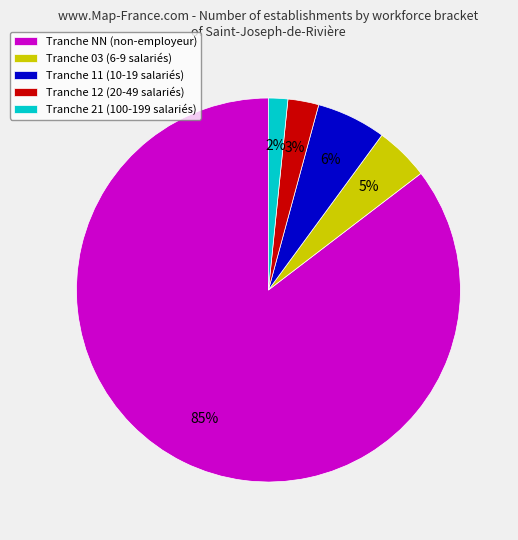

Approximately how many times larger is the value at Tranche 03 (6-9 salariés) compared to Tranche 11 (10-19 salariés)?

0.8